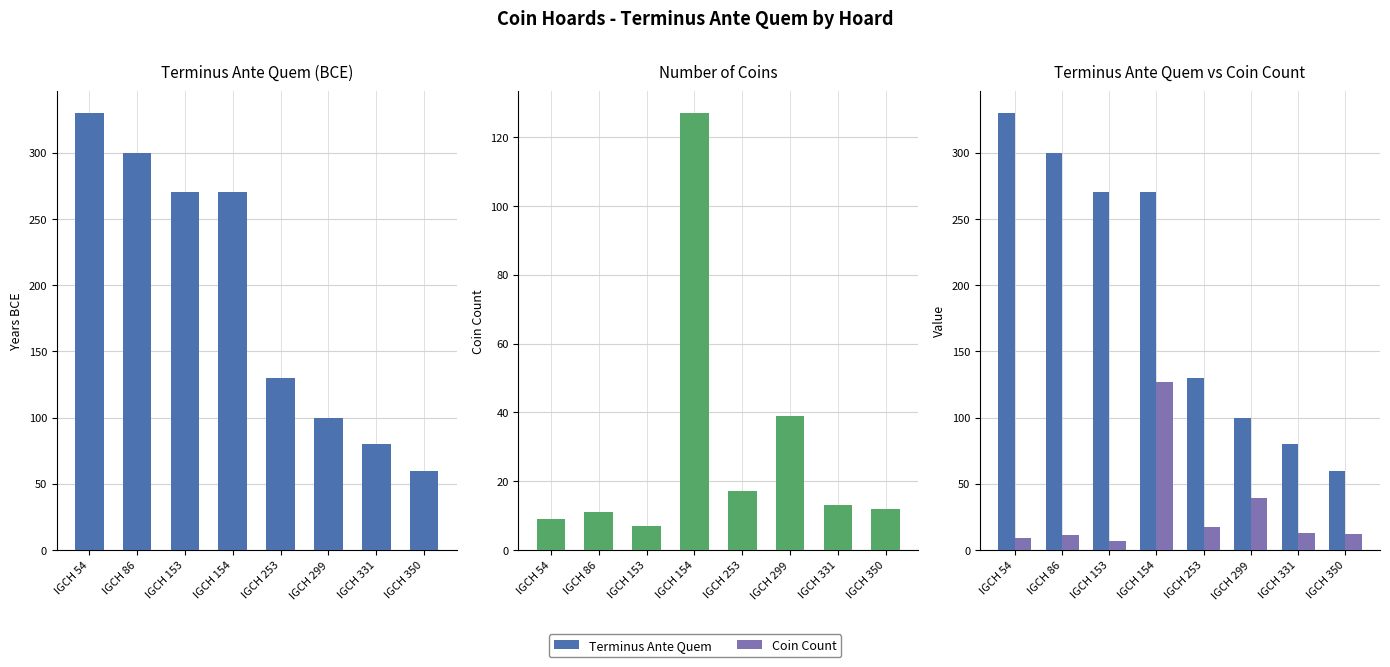

What is the value of the Coin Count bar at the 5th from the left?

17